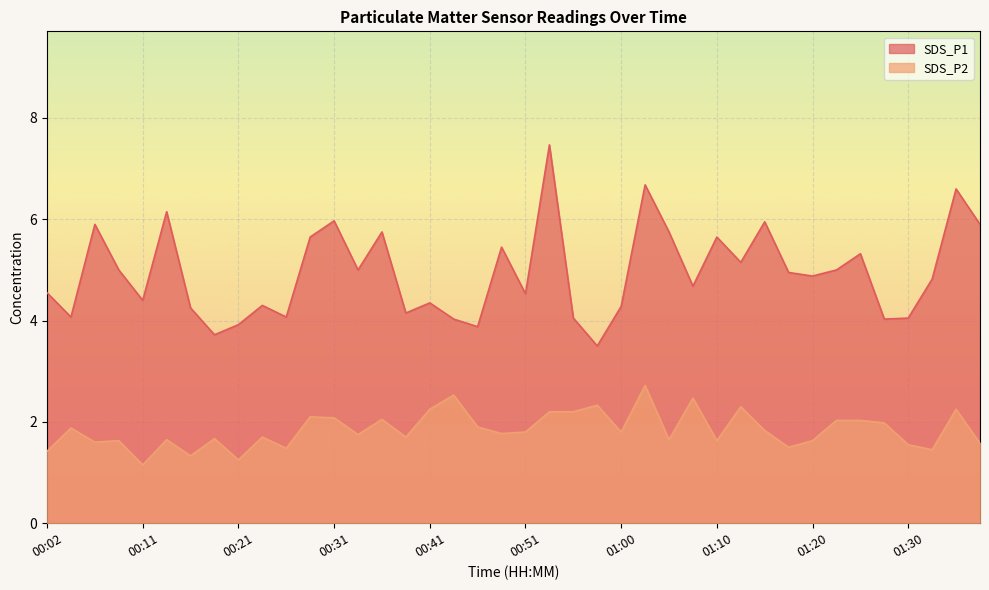

What is the average value of the SDS_P2 series?

1.8